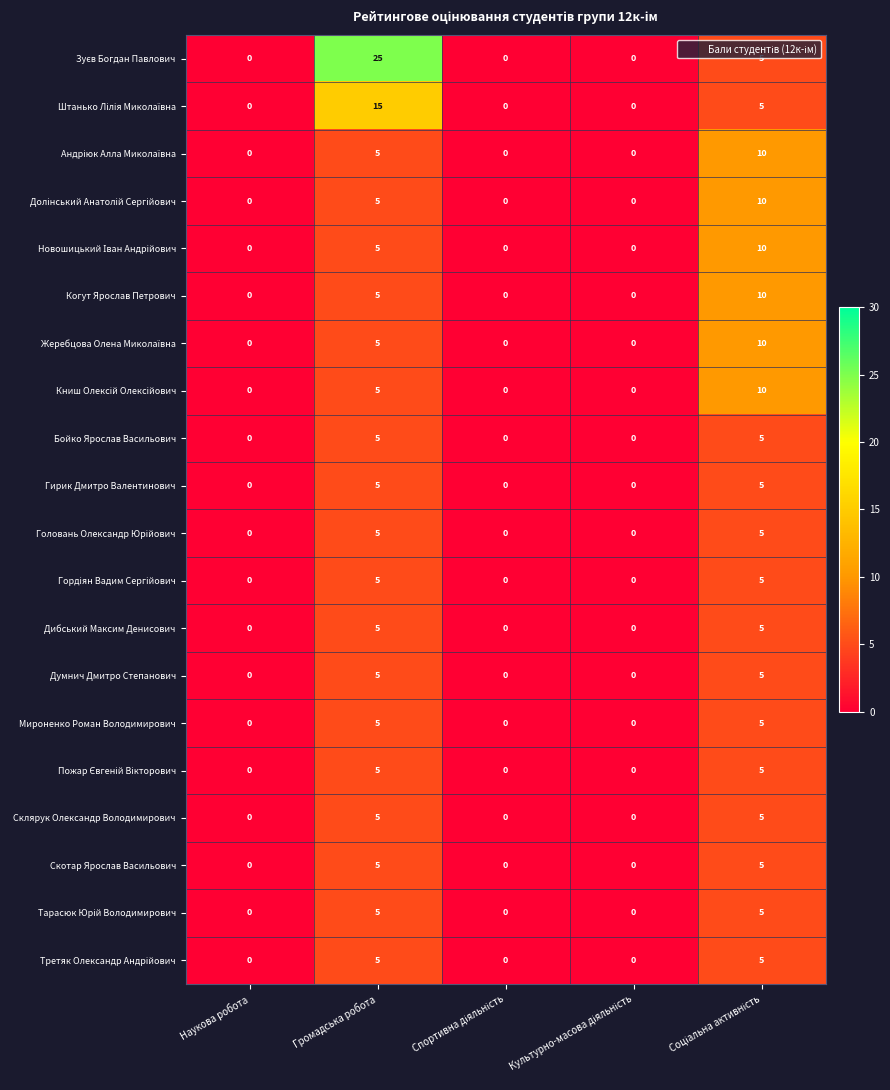

How many data points does each series have?

5